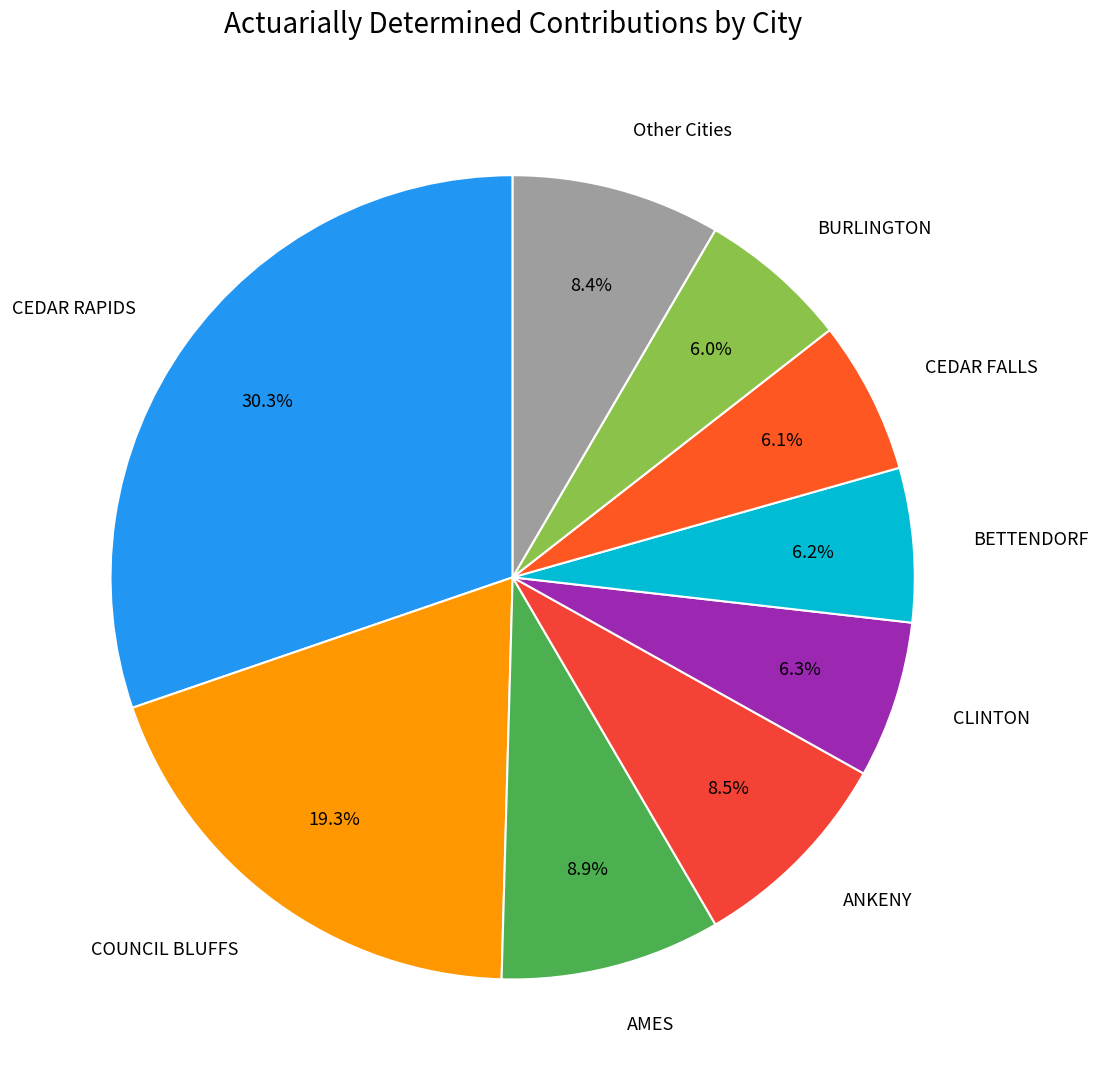

What is the largest slice in the pie chart?

CEDAR RAPIDS